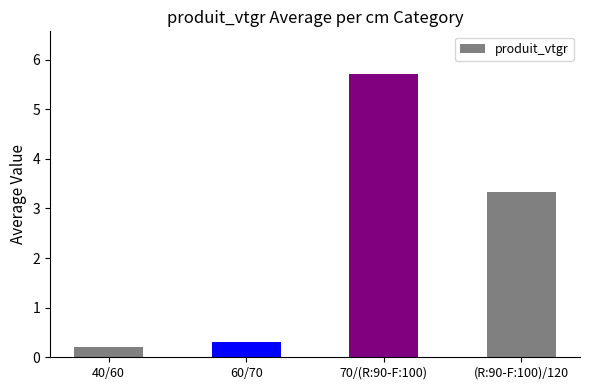

Where is the data nearest to the value 2?

(R:90-F:100)/120